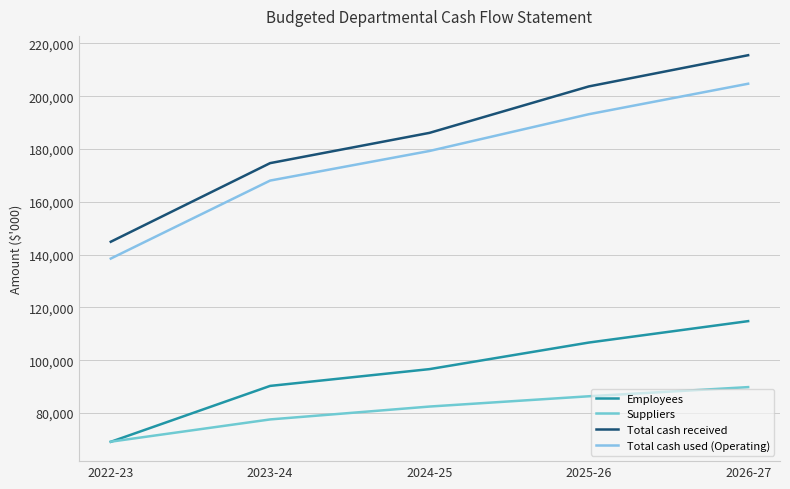

Reading left to right, extract all data points from this chart.

Employees: 69109	90281	96639	106702	114813
Suppliers: 69159	77584	82462	86357	89825
Total cash received: 144881	174662	186120	203712	215532
Total cash used (Operating): 138511	168051	179257	193184	204733